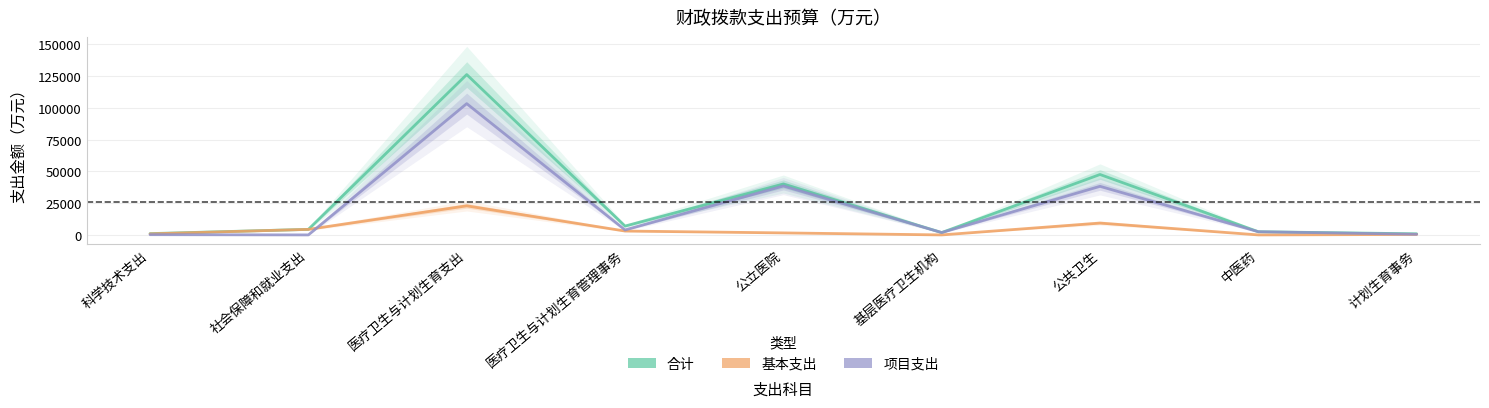

What are all the series names shown in the legend?

合计, 基本支出, 项目支出